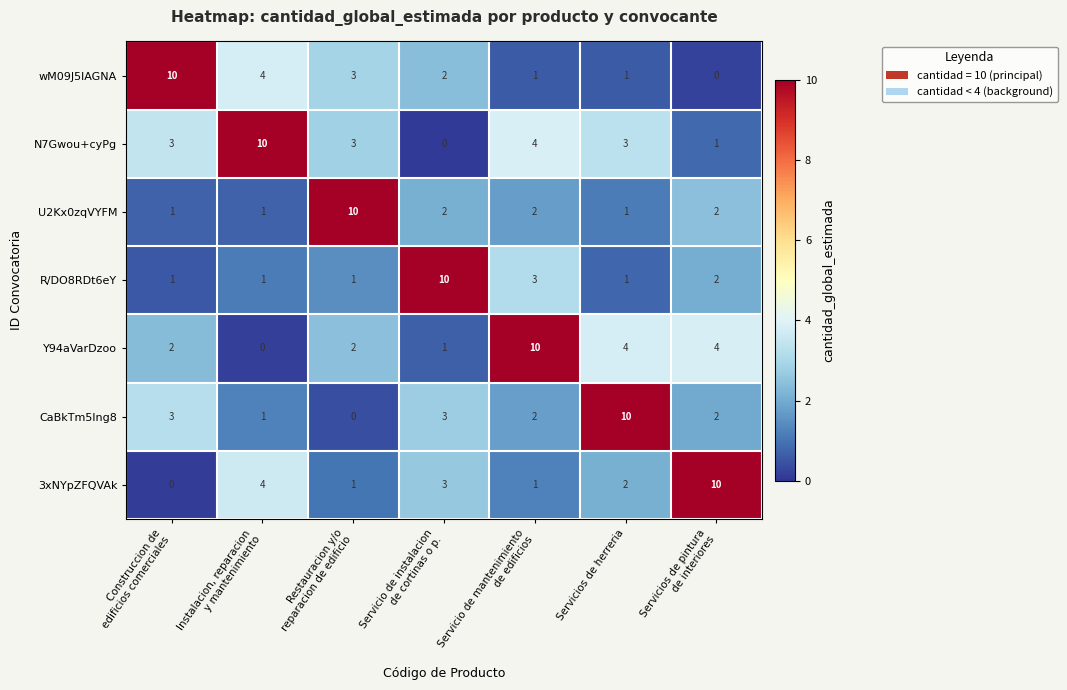

At how many categories does at least one series exceed 5?

7